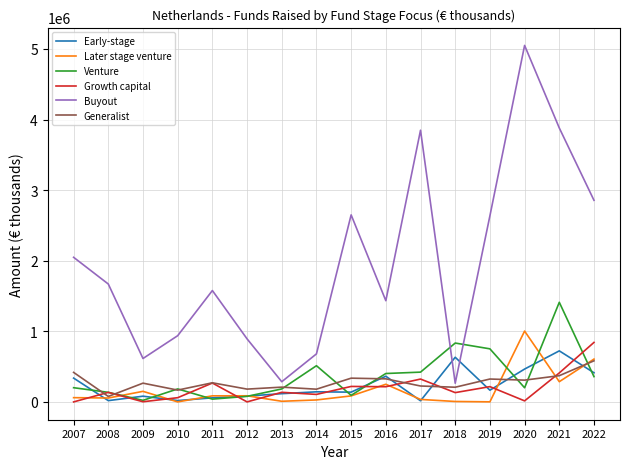

Is the value of Buyout at 2014 greater than the value of Early-stage at 2018?

Yes